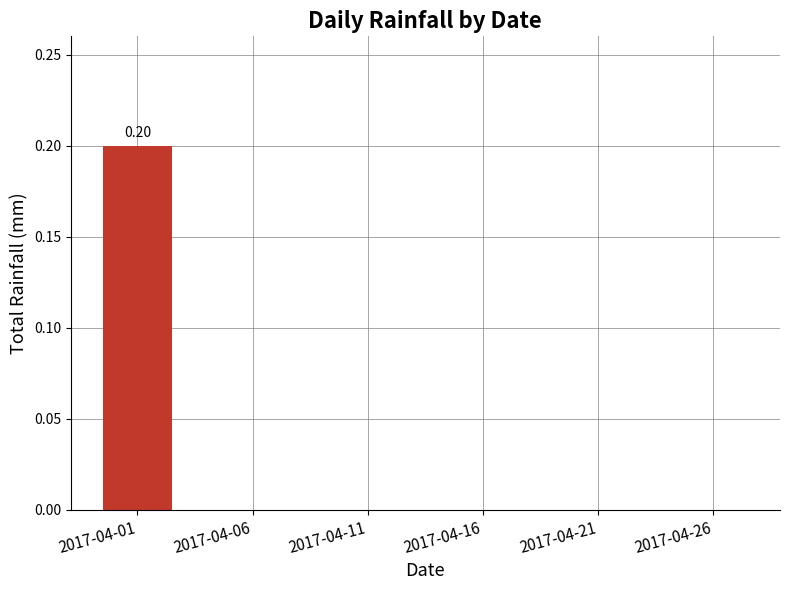

True or false: the data shows 0.0 at 2017-04-16.

True